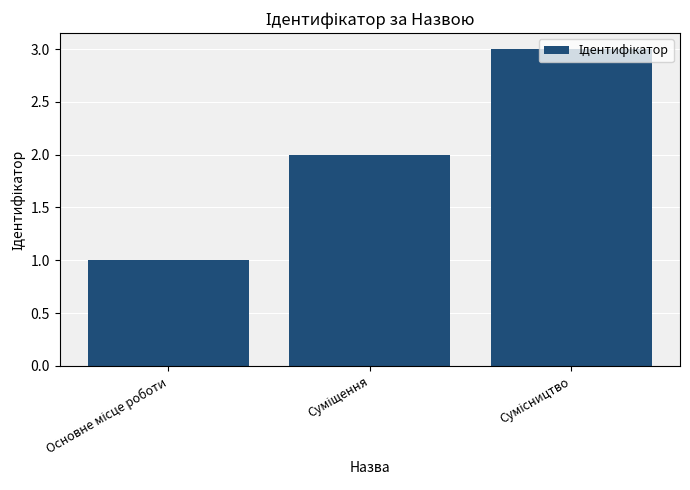

What is the sum of all values?

6